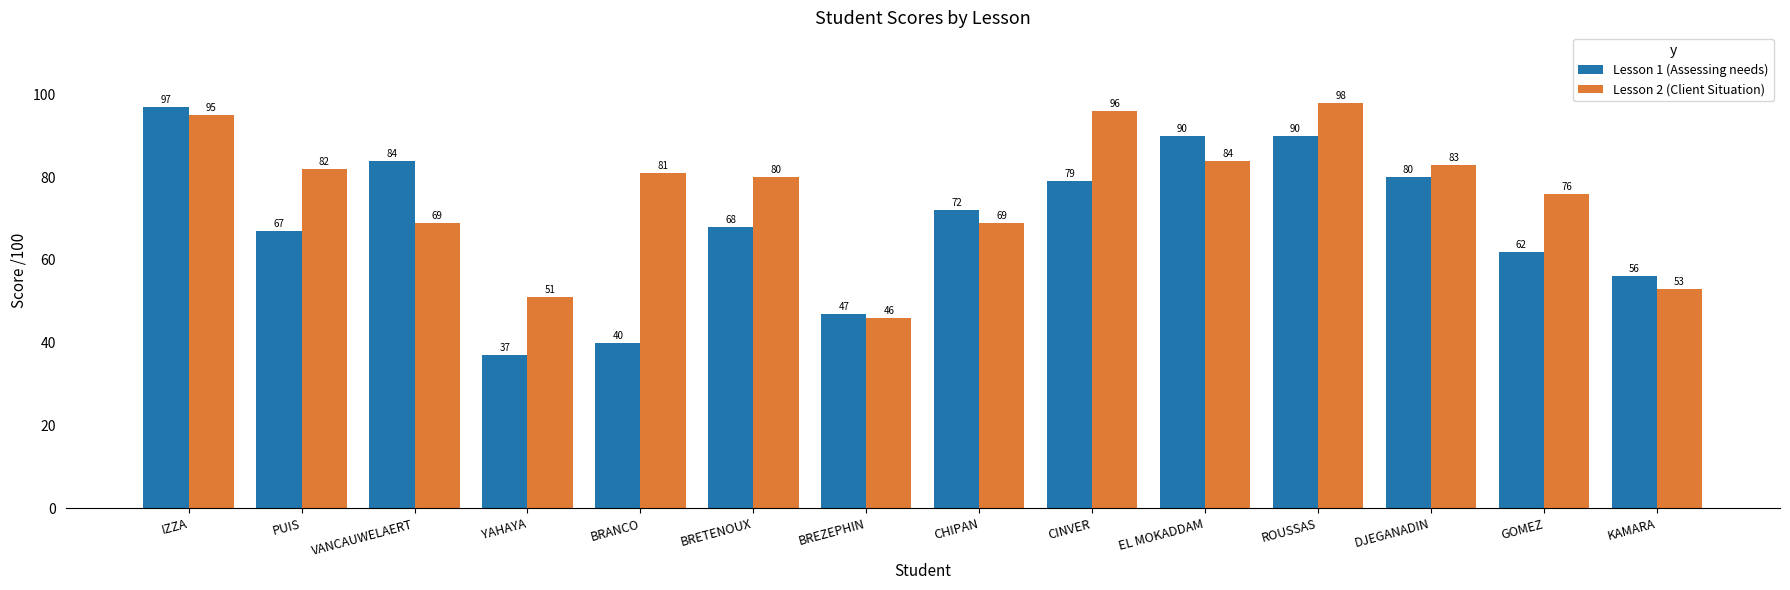

What is the highest value of the Lesson 2 (Client Situation) series?

98